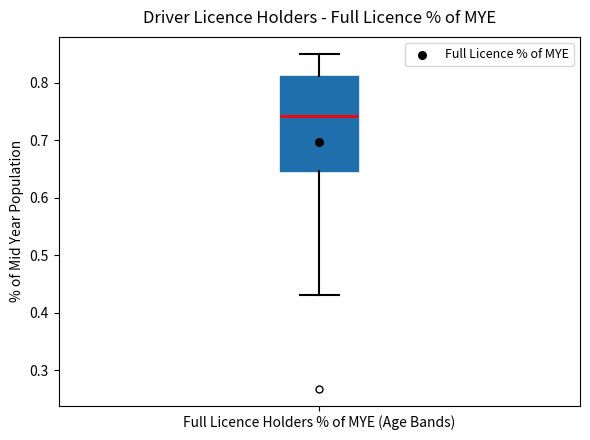

Where does the upper whisker of the box for Full Licence Holders % of MYE (Age Bands) end on the y-axis? The values are not printed on the chart, so give them approximately, as read against the axis.

0.85